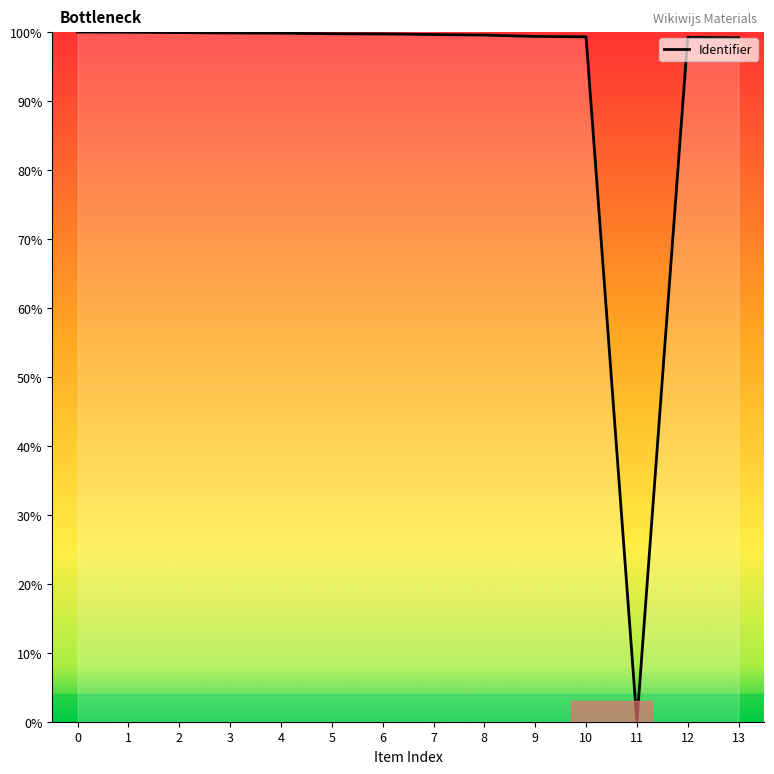

What is the difference between the maximum and minimum values?

100.0